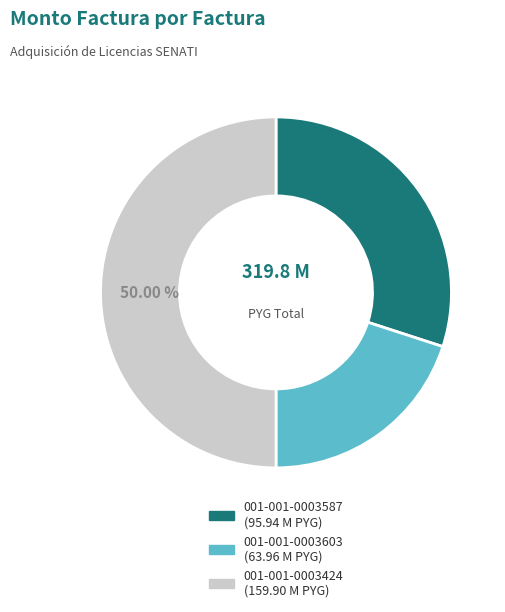

Does 001-001-0003603 represent more than half of the total?

No